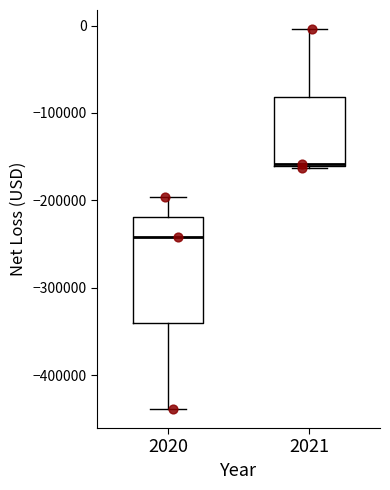

Reading left to right, read every box against the y-axis: the position of its median line, the range the box covers, and the ends of its whiskers. The values are not printed on the chart, so give them approximately, as read against the axis.

2020: median -240000, box -340000 to -220000, whiskers -440000 to -200000
2021: median -160000, box -160000 to -80000, whiskers -160000 to 0